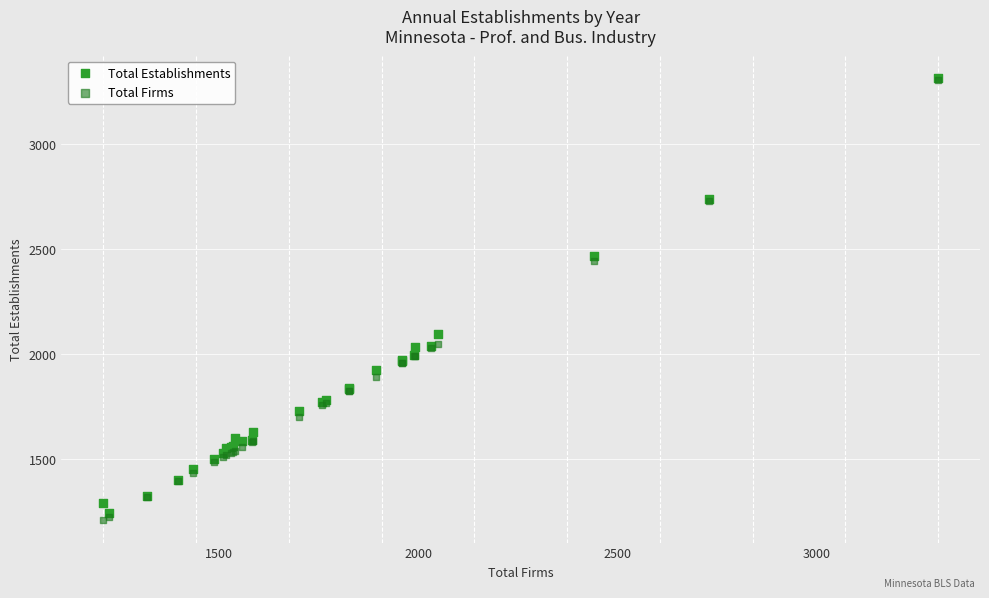

What are all the series names shown in the legend?

Total Establishments, Total Firms